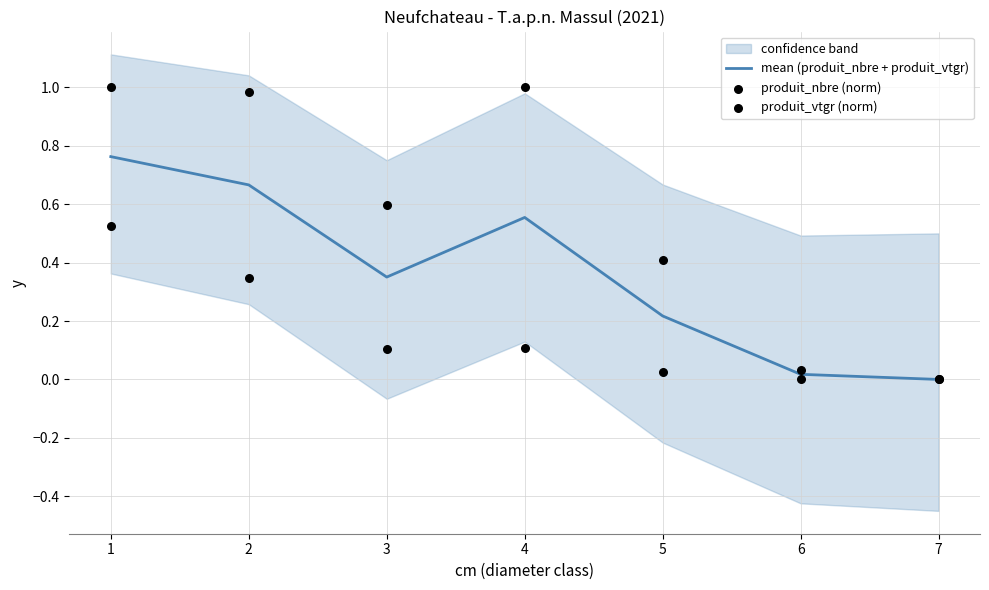

Which series has the largest Y range (max minus min)?

produit_nbre (norm)